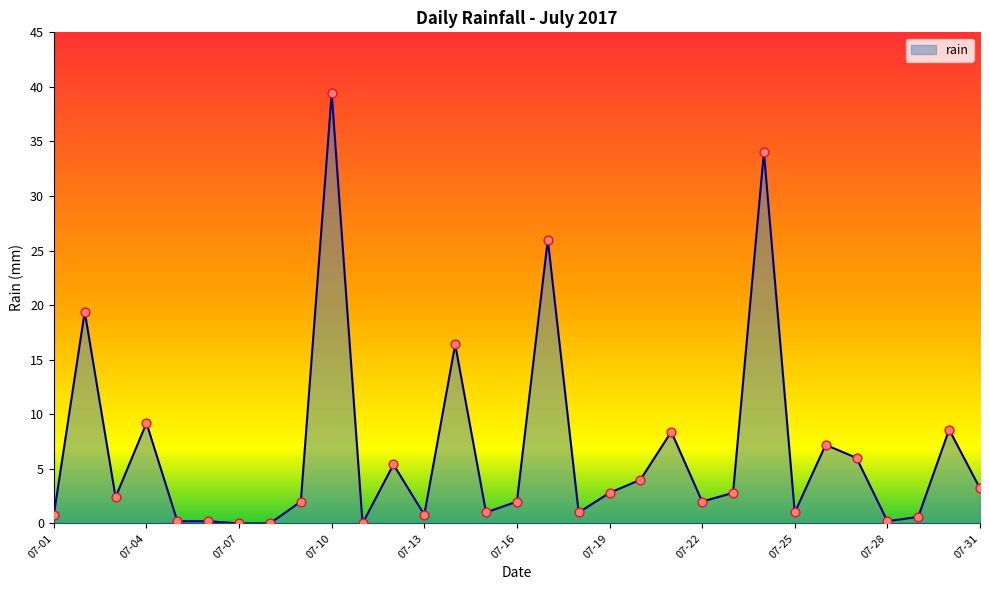

What is the greatest value displayed?

39.4